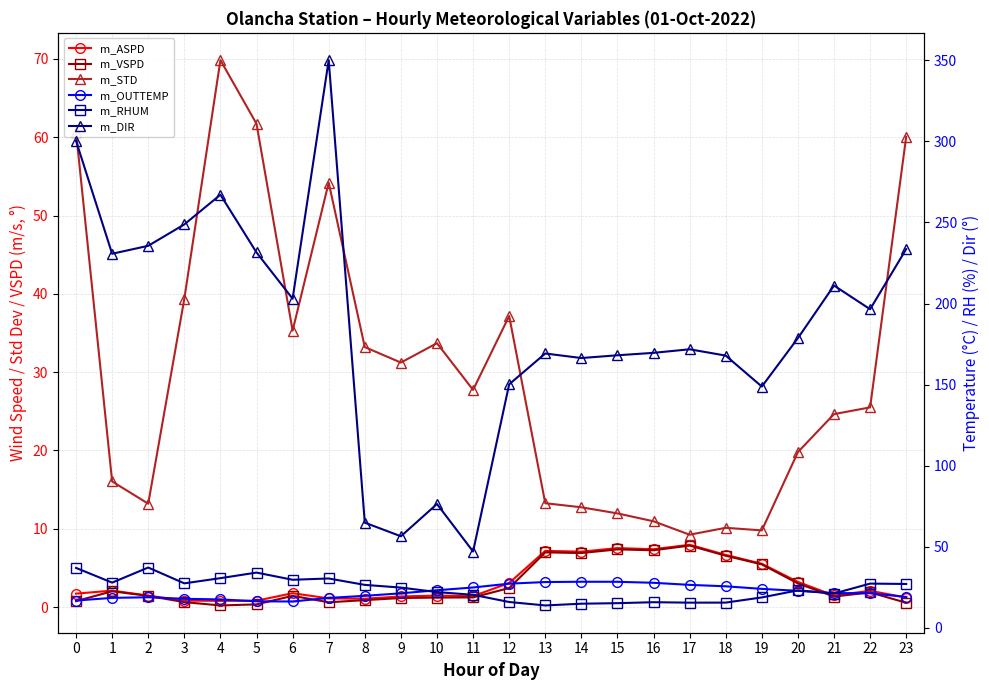

Which category has the highest value in the m_VSPD series?

17